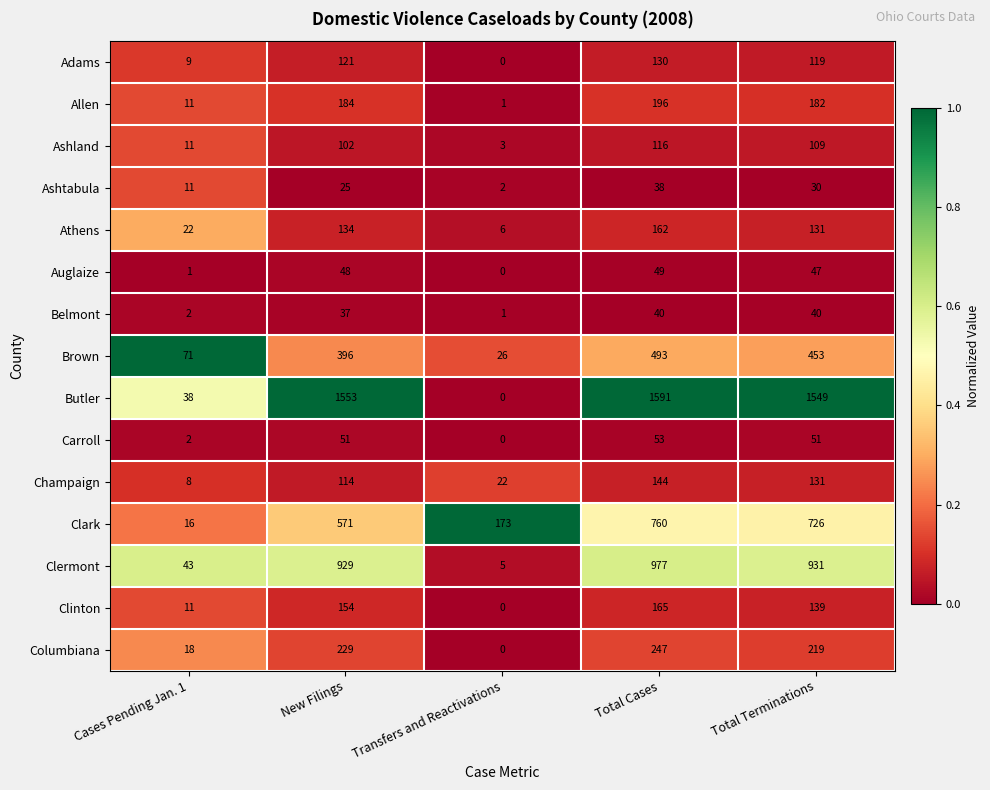

What is the difference between the maximum and minimum values in the Columbiana series?

247